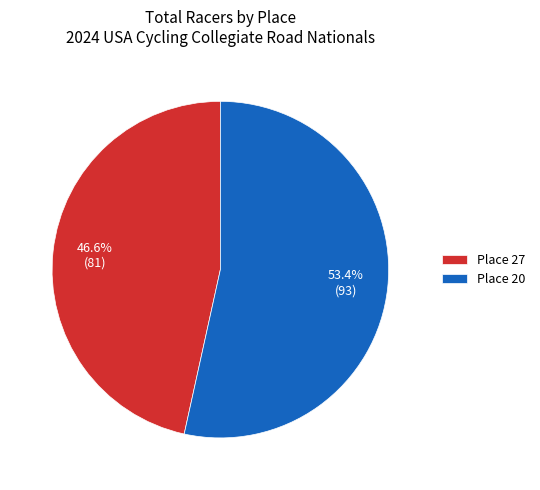

Rank the categories by value from highest to lowest.

Place 20, Place 27